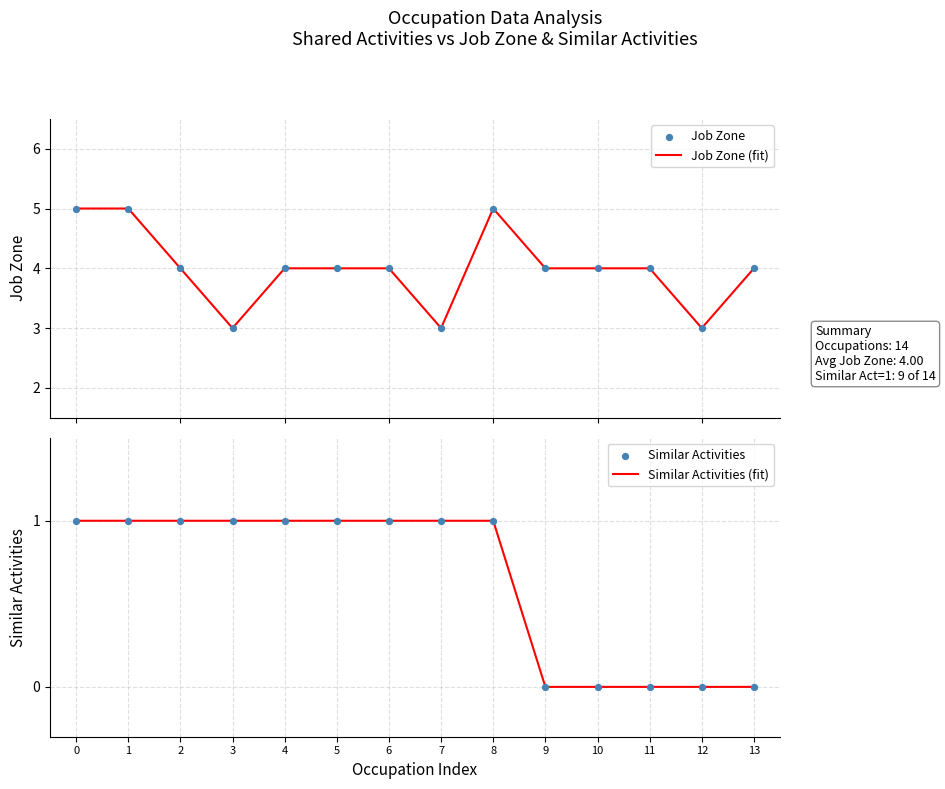

What is the total value across all series at 1?

12